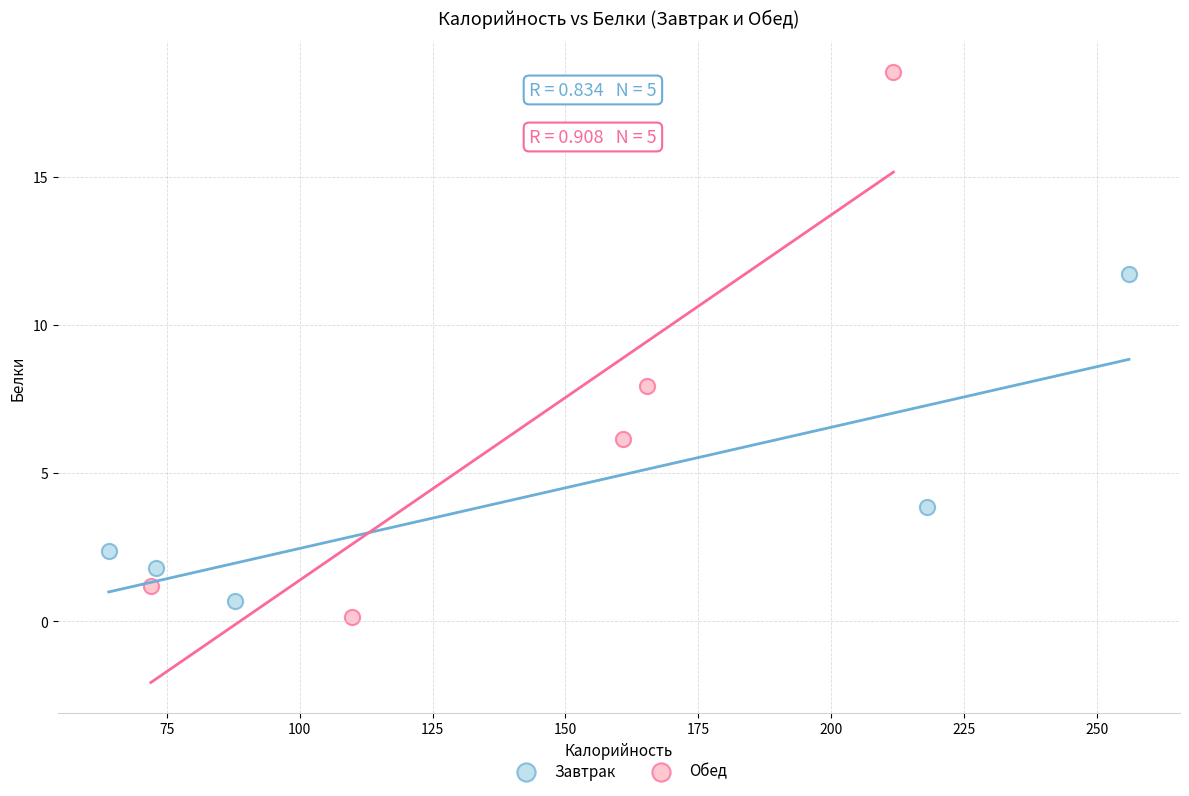

Which series has the largest Y range (max minus min)?

Обед